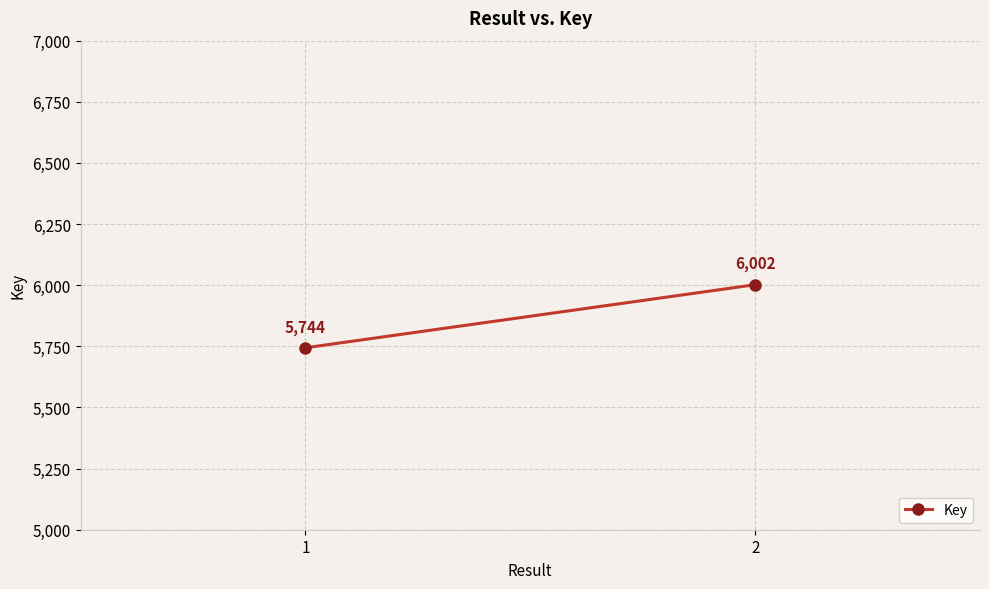

Approximately how many times larger is the value at 2 compared to 1?

1.0